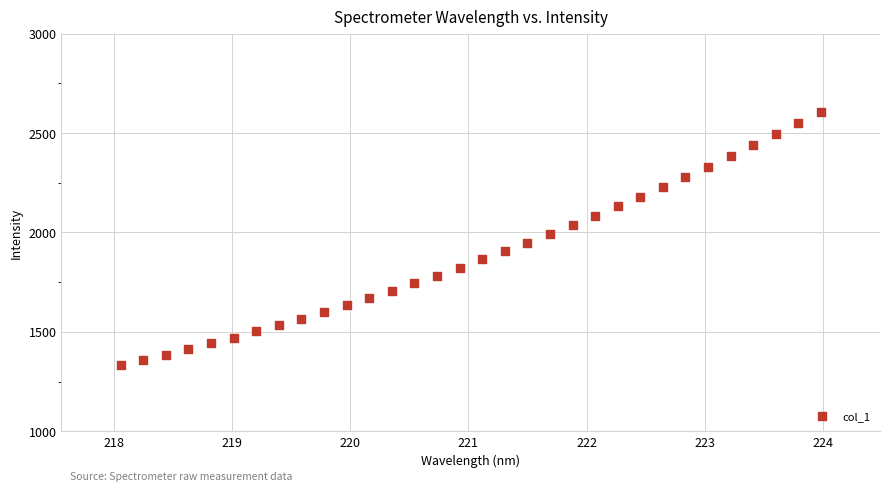

What is the range of Y values (max minus min)?

1272.9